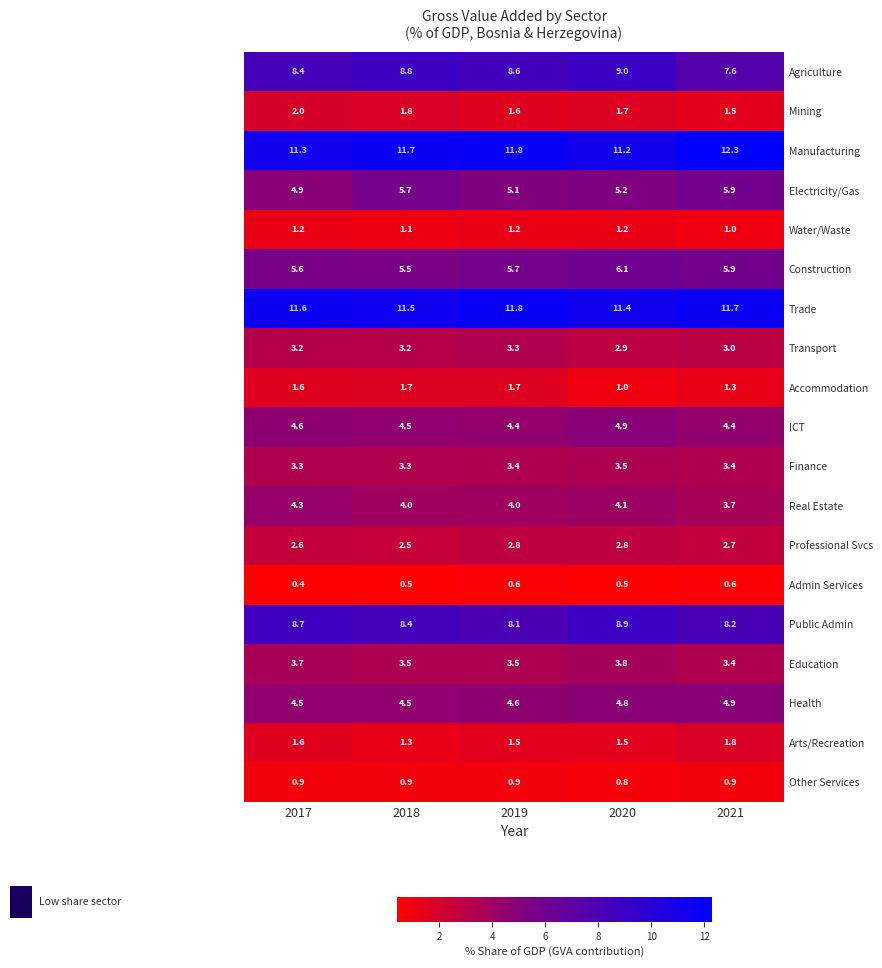

At how many categories does at least one series exceed 11?

5